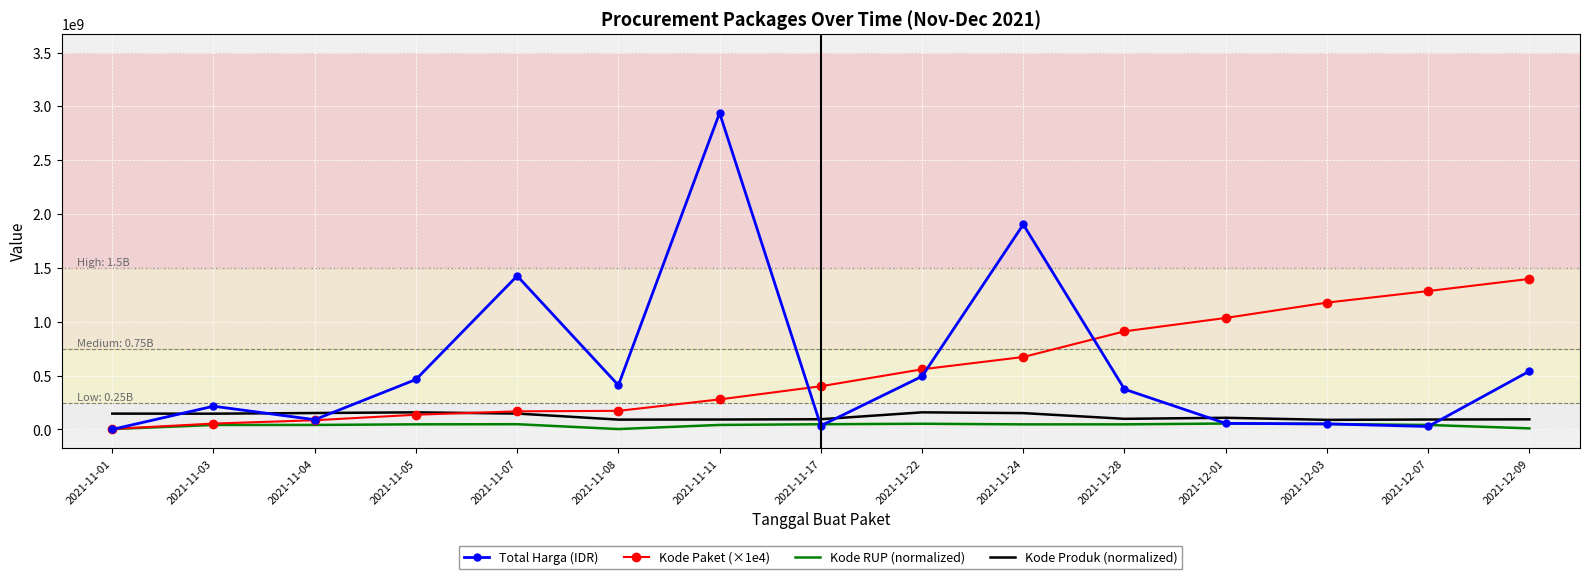

Which series changed the most between 2021-11-01 and 2021-11-05?

Total Harga (IDR)